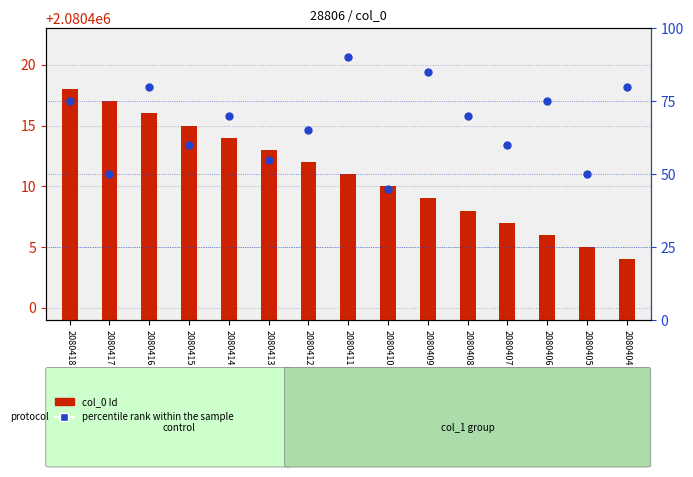

Which series reaches the minimum Y coordinate?

col_0 Id